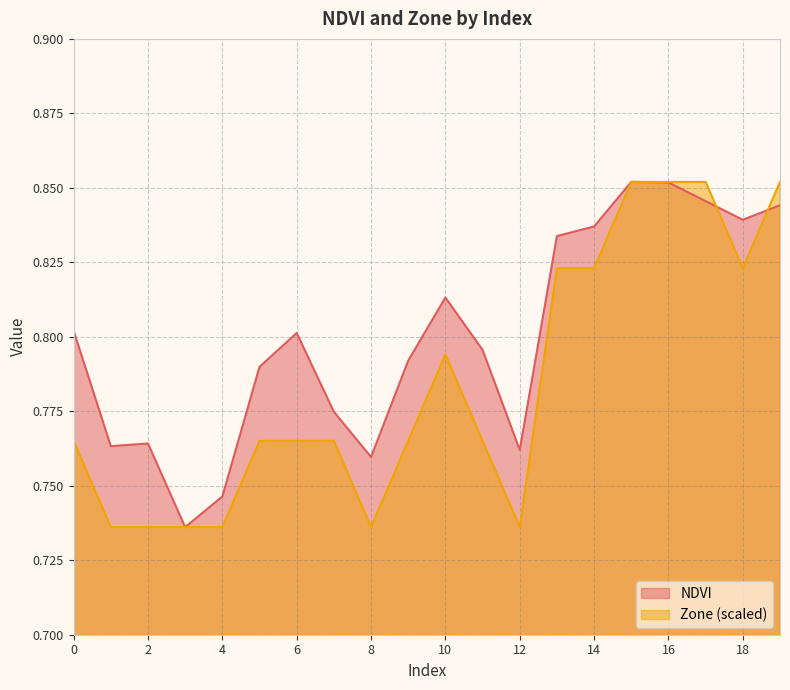

What is the lowest value of the NDVI series?

0.7